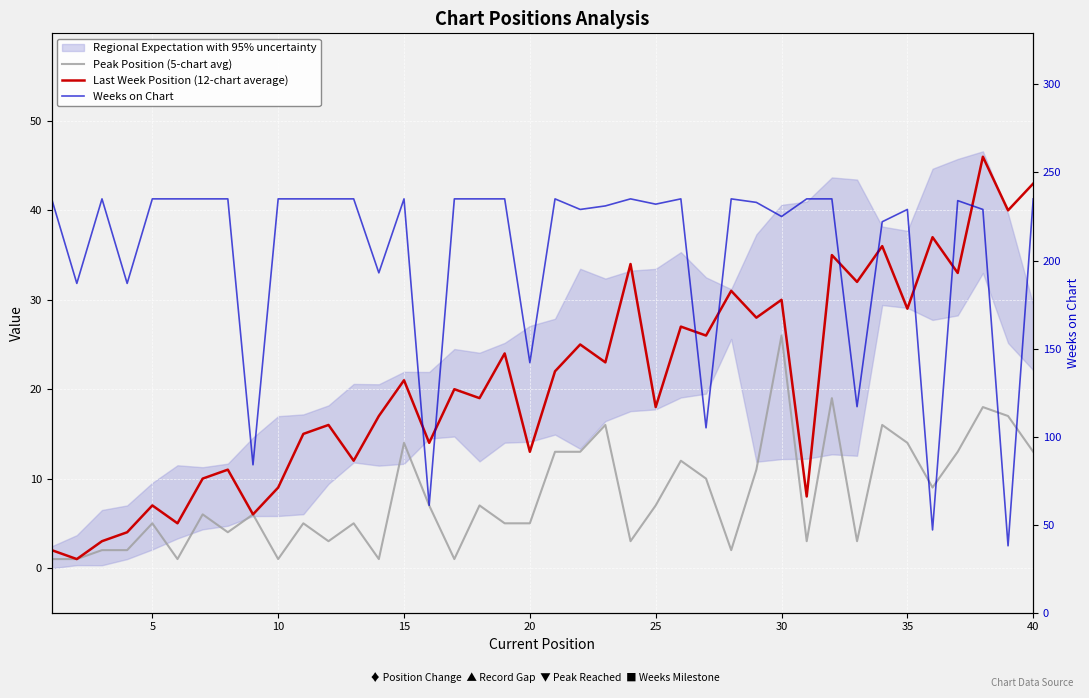

What is the difference between the maximum and second lowest values in the Weeks on Chart series?

188